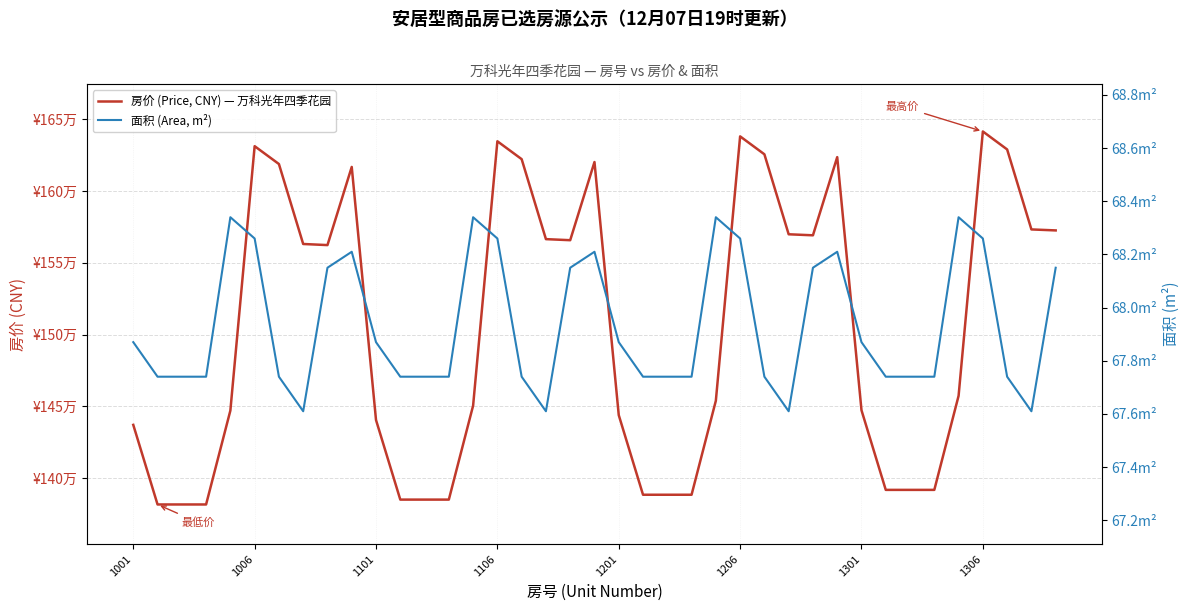

The value of 面积 (Area, m²) at 13 is 67.7. True or false?

True